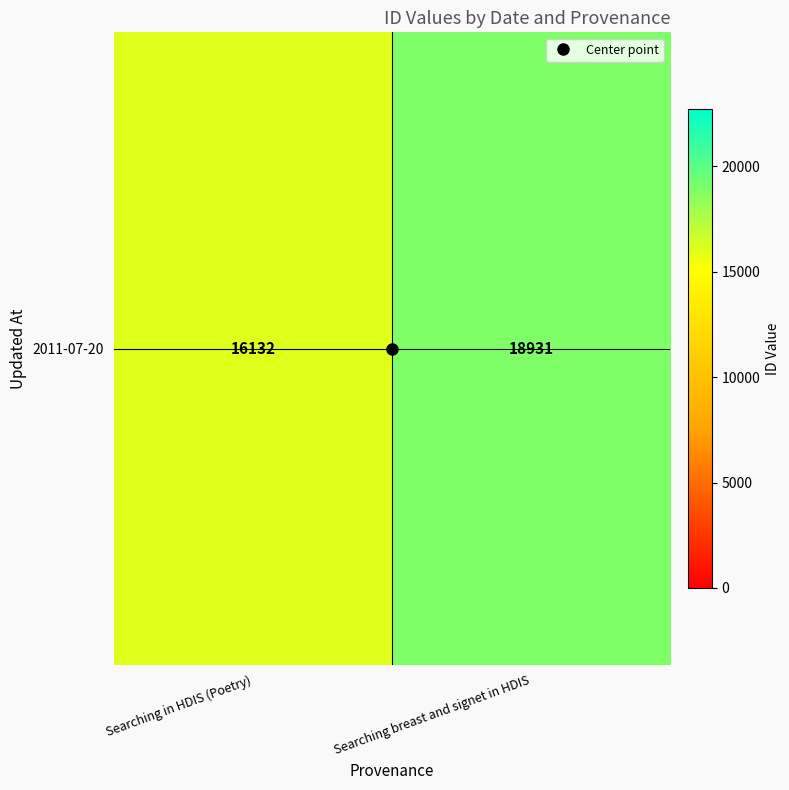

Is it true that the value at Searching in HDIS (Poetry) is 8886?

False